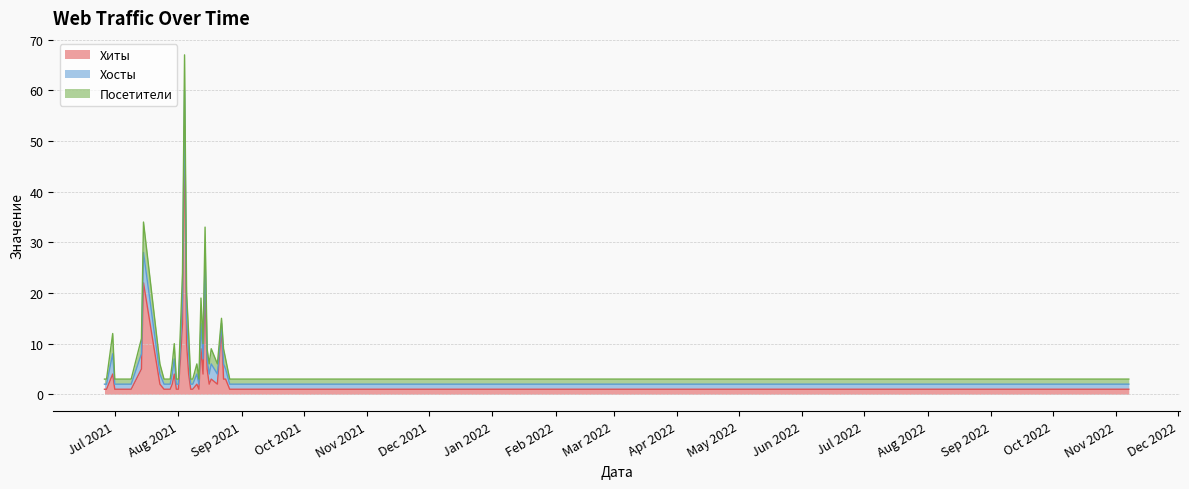

Reading right to left, transcribe all the data shown in this chart.

Хиты: 2021-06-26=1	2021-06-27=1	2021-06-28=2	2021-06-29=3	2021-06-30=4	2021-07-01=1	2021-07-04=1	2021-07-07=1	2021-07-09=1	2021-07-14=5	2021-07-15=22	2021-07-23=2	2021-07-25=1	2021-07-28=1	2021-07-29=2	2021-07-30=4	2021-07-31=1	2021-08-01=1	2021-08-02=7	2021-08-03=14	2021-08-04=53	2021-08-05=10	2021-08-06=4	2021-08-07=1	2021-08-08=1	2021-08-10=2	2021-08-11=1	2021-08-12=9	2021-08-13=4	2021-08-14=21	2021-08-15=5	2021-08-16=2	2021-08-17=3	2021-08-20=2	2021-08-22=13	2021-08-23=3	2021-08-24=3	2021-08-26=1	2022-11-06=1	2022-11-07=1
Хосты: 2021-06-26=1	2021-06-27=1	2021-06-28=2	2021-06-29=3	2021-06-30=4	2021-07-01=1	2021-07-04=1	2021-07-07=1	2021-07-09=1	2021-07-14=3	2021-07-15=6	2021-07-23=2	2021-07-25=1	2021-07-28=1	2021-07-29=2	2021-07-30=3	2021-07-31=1	2021-08-01=1	2021-08-02=3	2021-08-03=5	2021-08-04=7	2021-08-05=5	2021-08-06=4	2021-08-07=1	2021-08-08=1	2021-08-10=2	2021-08-11=1	2021-08-12=5	2021-08-13=3	2021-08-14=6	2021-08-15=2	2021-08-16=2	2021-08-17=3	2021-08-20=2	2021-08-22=1	2021-08-23=3	2021-08-24=2	2021-08-26=1	2022-11-06=1	2022-11-07=1
Посетители: 2021-06-26=1	2021-06-27=1	2021-06-28=2	2021-06-29=3	2021-06-30=4	2021-07-01=1	2021-07-04=1	2021-07-07=1	2021-07-09=1	2021-07-14=3	2021-07-15=6	2021-07-23=2	2021-07-25=1	2021-07-28=1	2021-07-29=2	2021-07-30=3	2021-07-31=1	2021-08-01=1	2021-08-02=3	2021-08-03=5	2021-08-04=7	2021-08-05=5	2021-08-06=4	2021-08-07=1	2021-08-08=1	2021-08-10=2	2021-08-11=1	2021-08-12=5	2021-08-13=3	2021-08-14=6	2021-08-15=2	2021-08-16=2	2021-08-17=3	2021-08-20=2	2021-08-22=1	2021-08-23=3	2021-08-24=2	2021-08-26=1	2022-11-06=1	2022-11-07=1